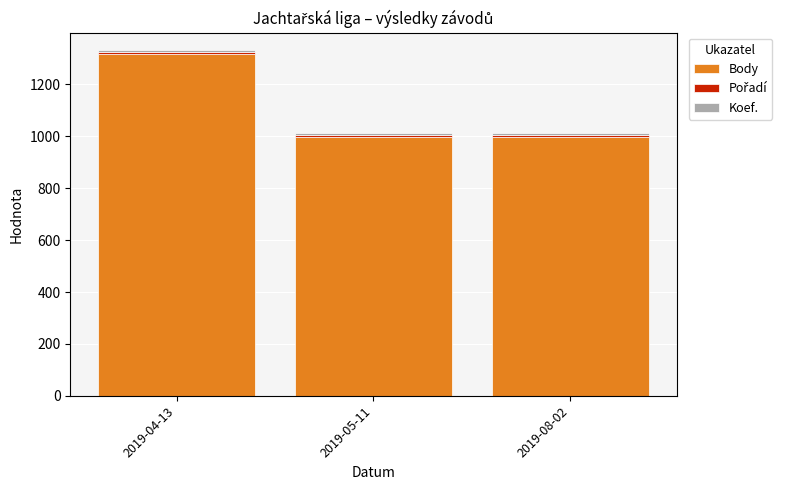

At which category is the sum across all series the highest?

2019-04-13